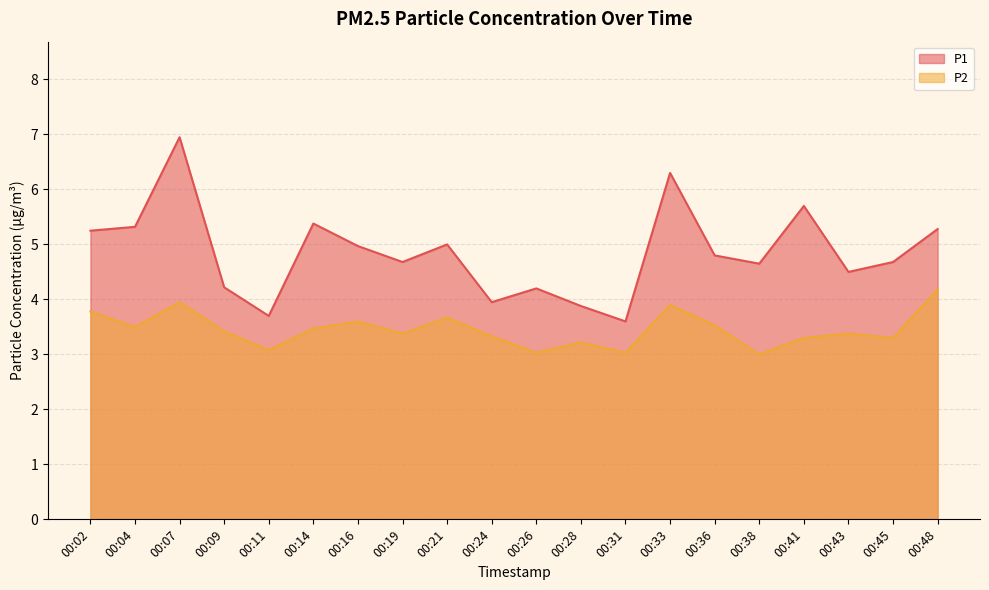

List the series in order of their overall mean, lowest first.

P2, P1